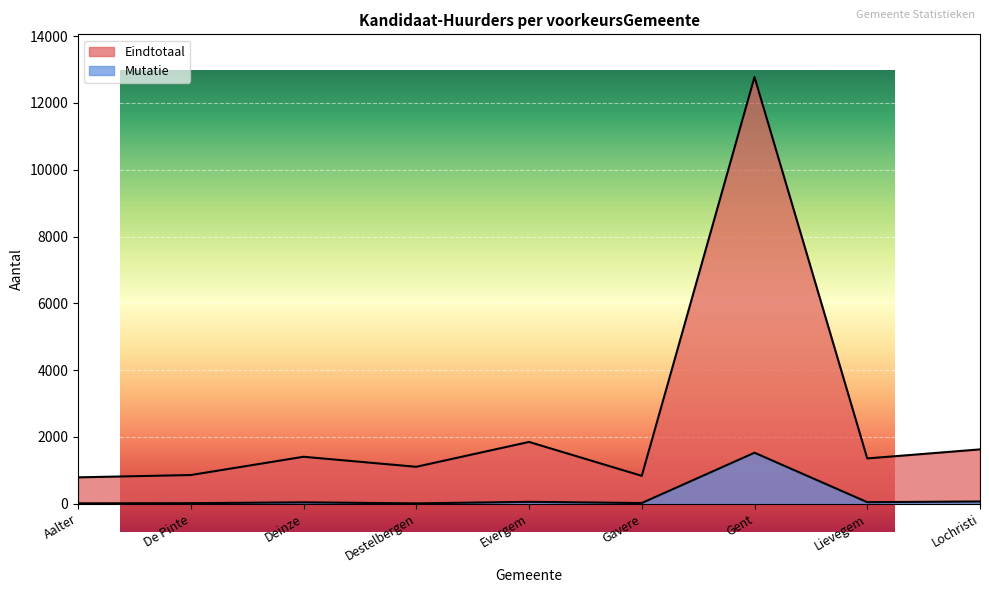

How many lines are shown in the chart?

2